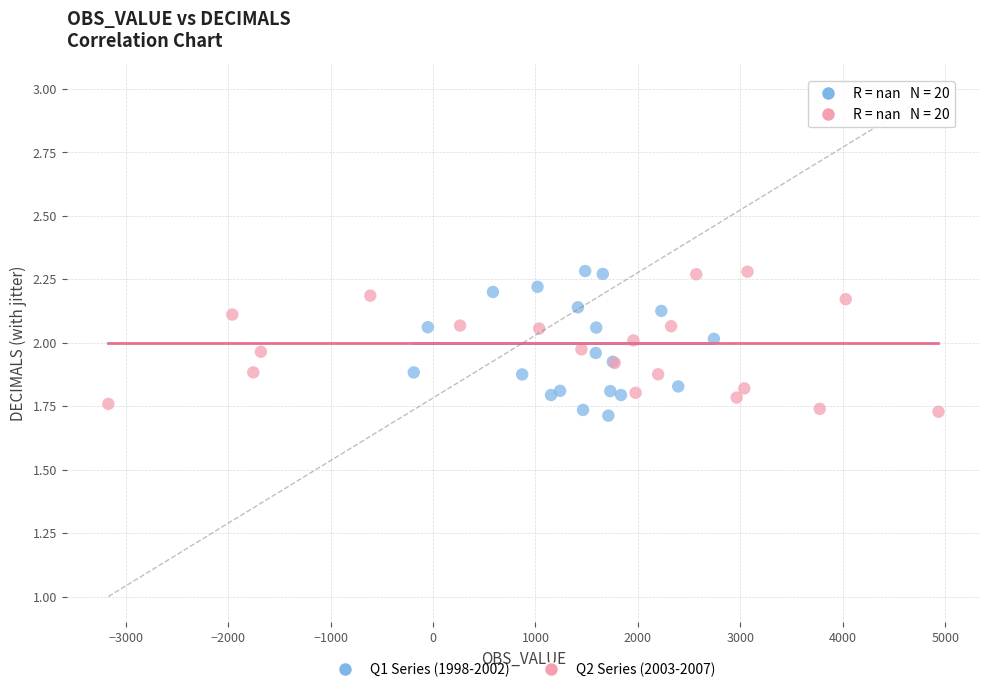

What are all the series names shown in the legend?

Q1 Series (1998-2002), Q2 Series (2003-2007)